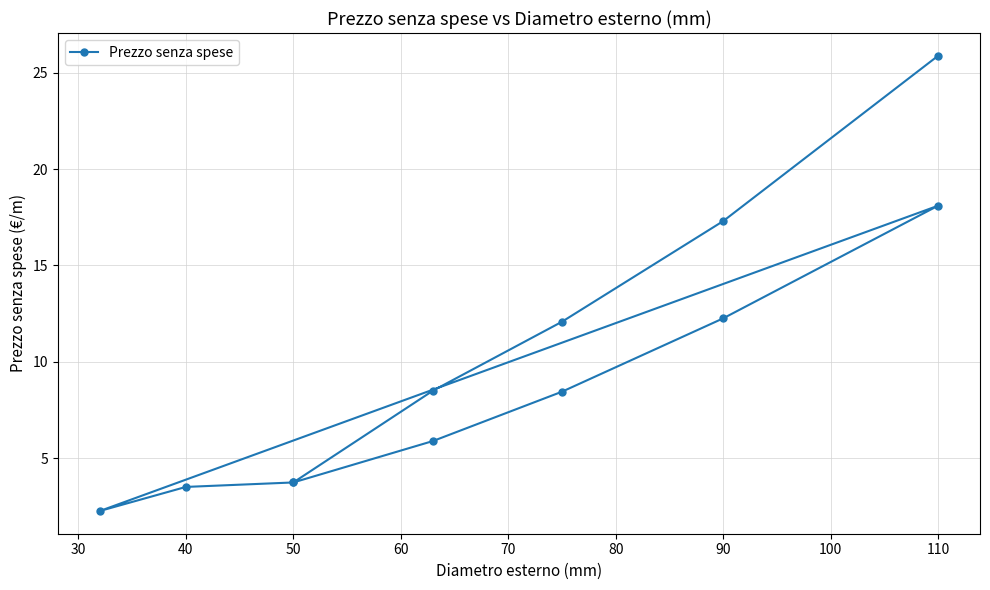

How many distinct data groups are displayed?

1